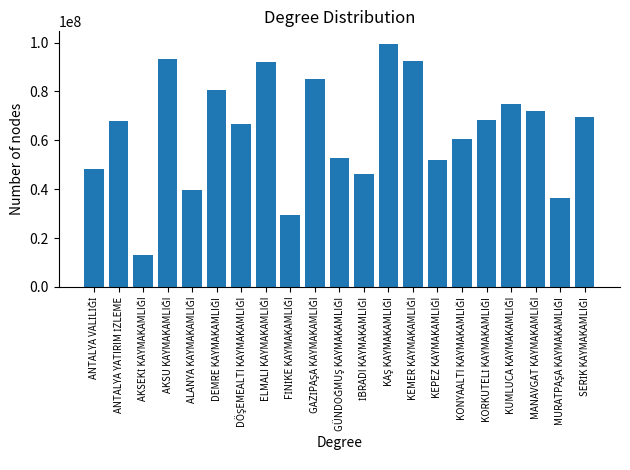

What is the maximum value shown in the chart?

99632489